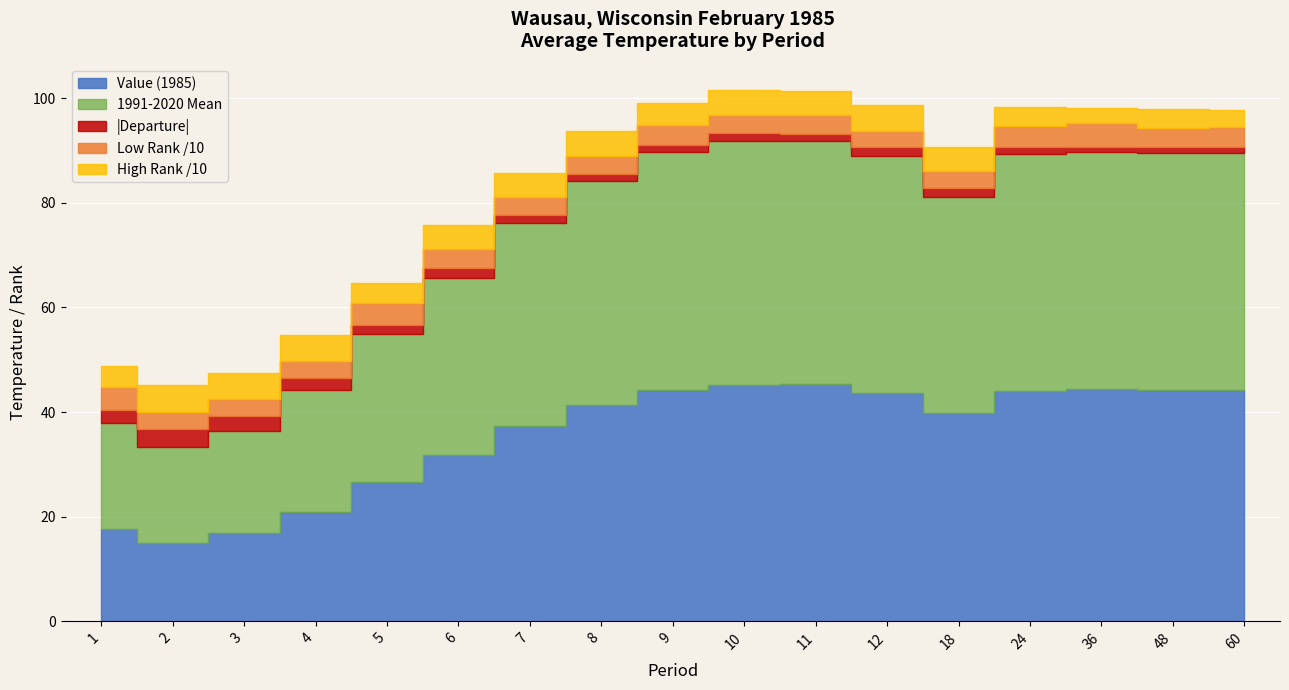

Count the number of categories in the chart.

17